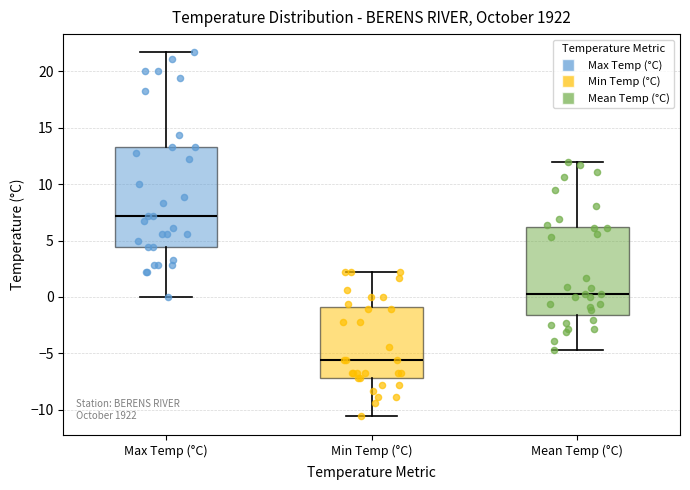

Comparing the boxes themselves (not the whiskers), which one is the tallest?

Max Temp (°C)